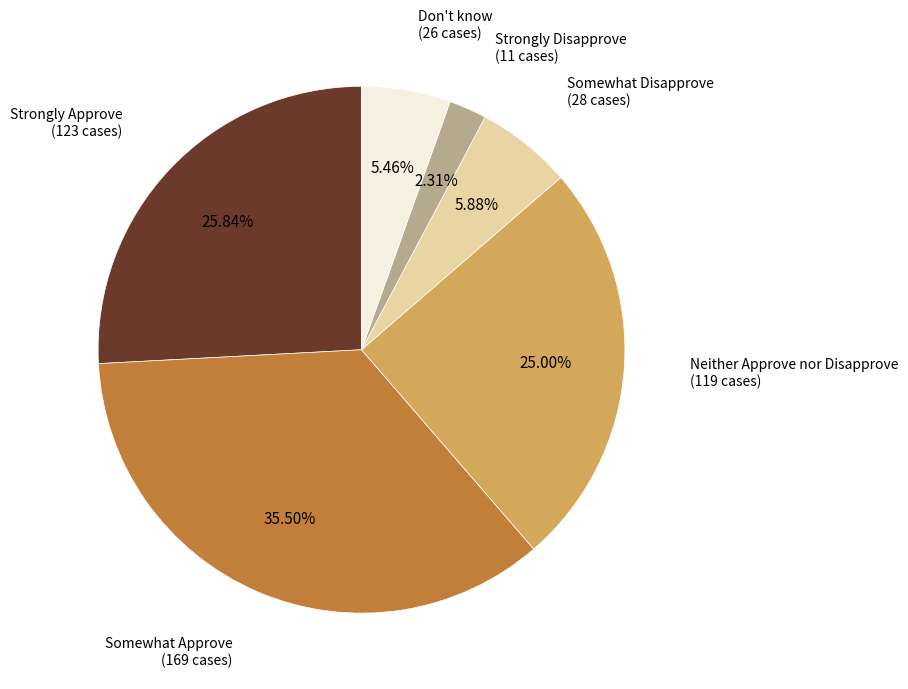

Is there any slice that represents more than half of the pie?

No